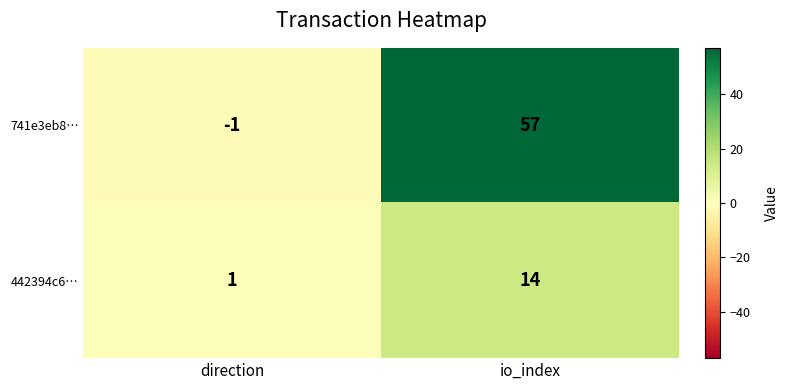

What is the average value of the 442394c6… series?

8